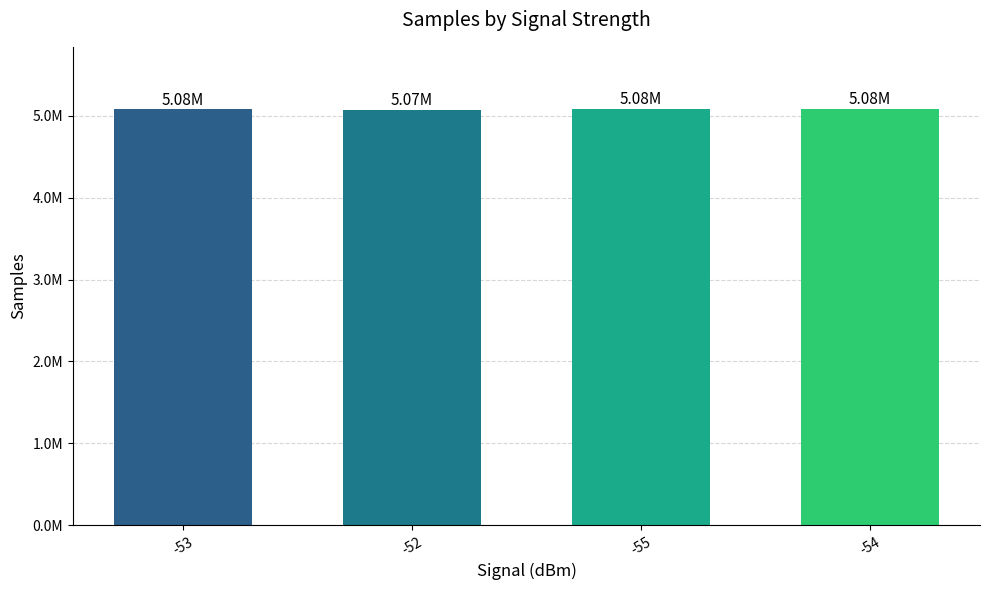

List the labels in order of value, largest first.

-55, -54, -53, -52